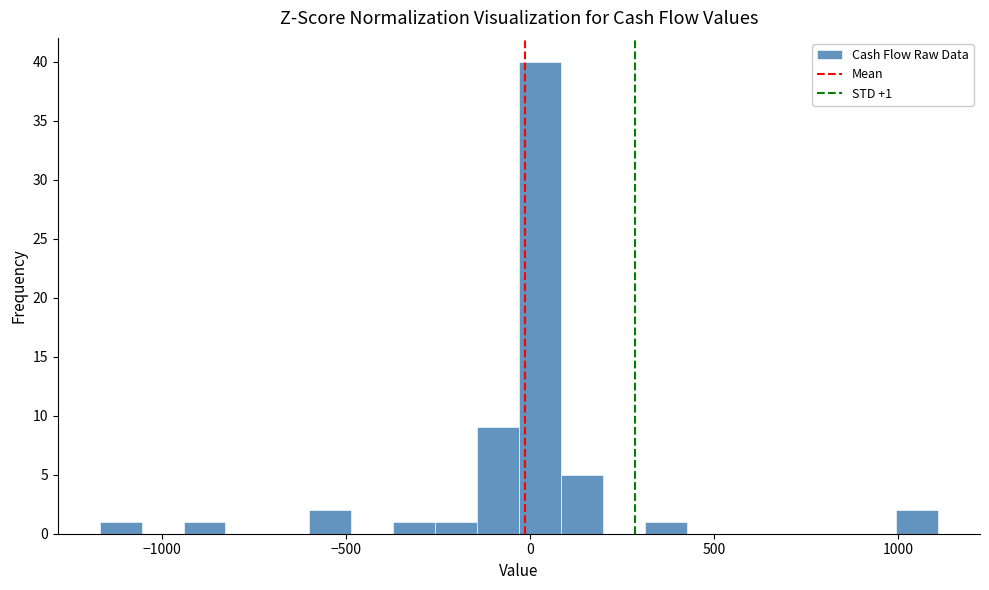

Around what value on the x-axis is the tallest bar? Give the approximate position of its centre, as read against the axis.

50